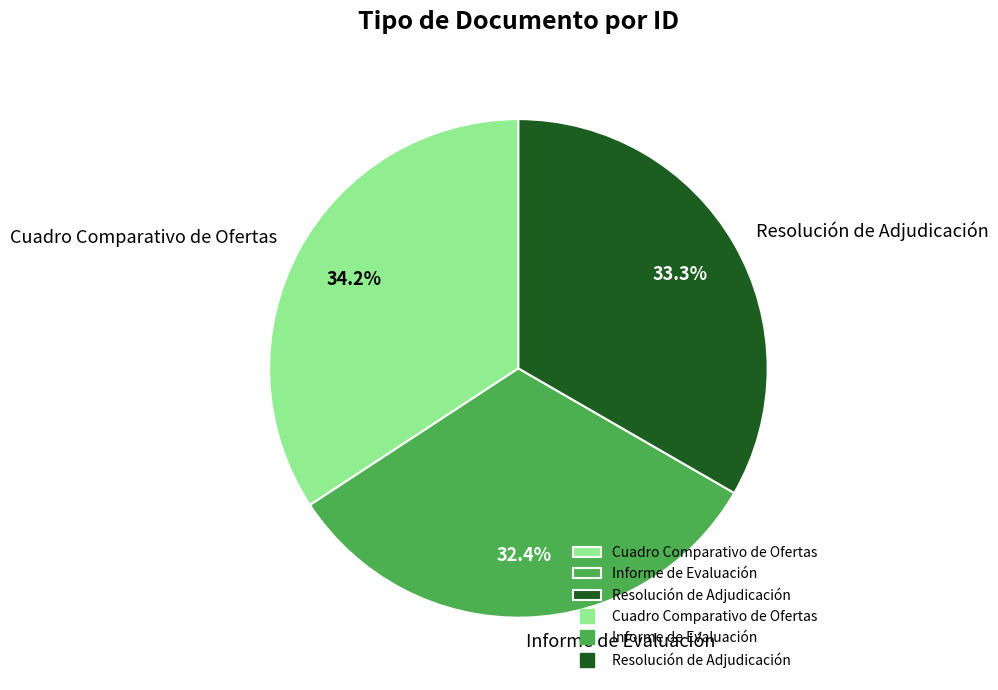

Does Resolución de Adjudicación account for over 50% of the chart?

No